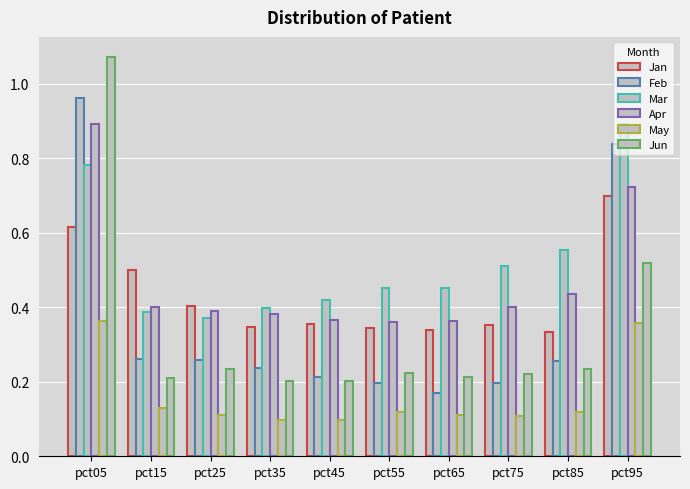

True or false: Jan has a value of 0.1 at pct65.

False